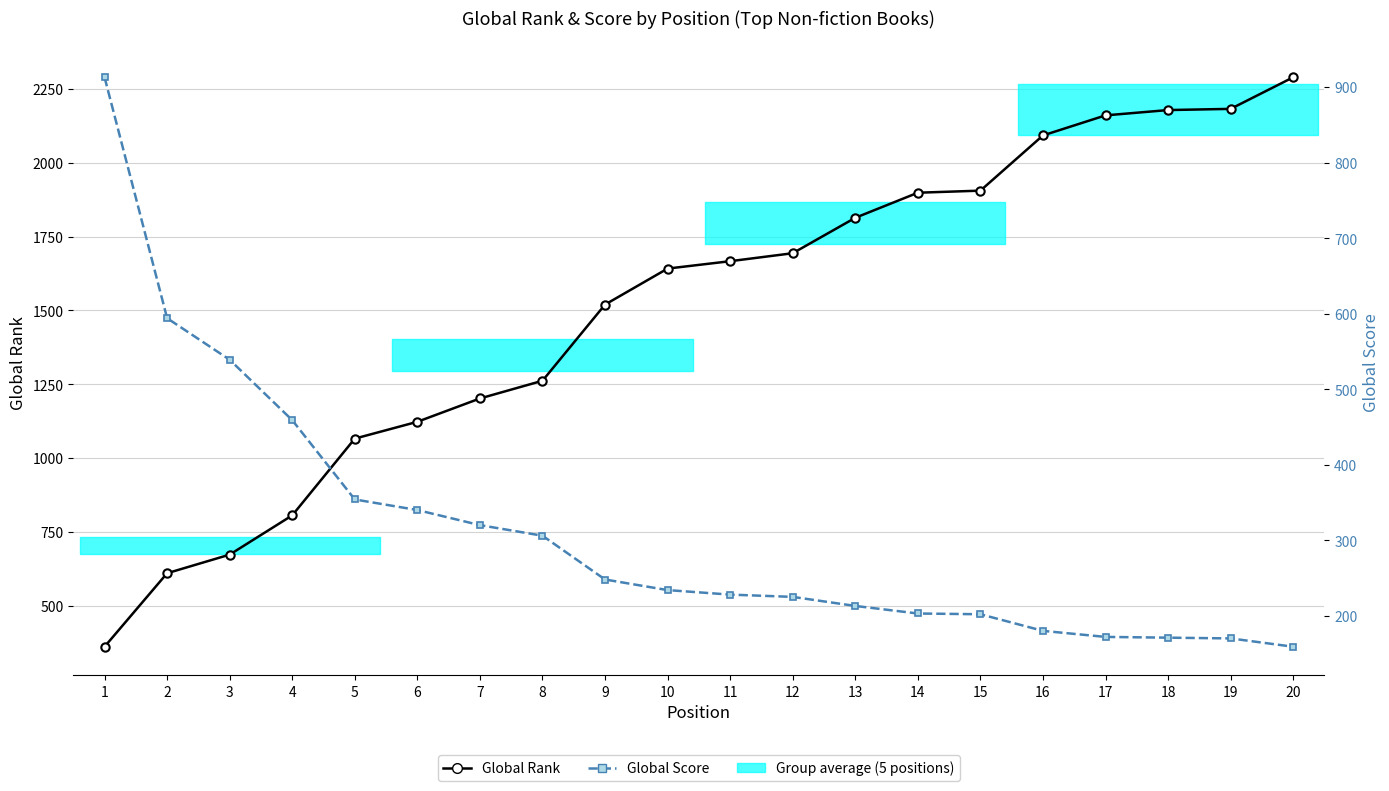

What is the spread (max minus min) of values at 3?

134